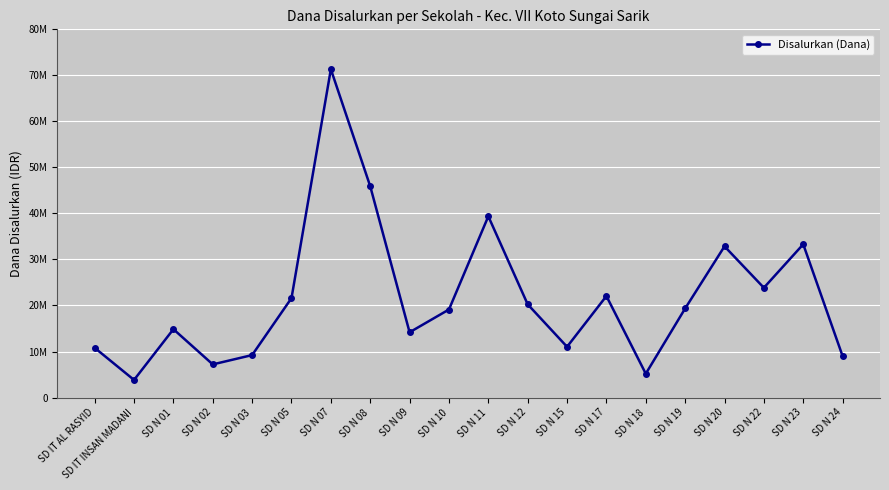

What is the label of the 1st point from the left?

SD IT AL RASYID